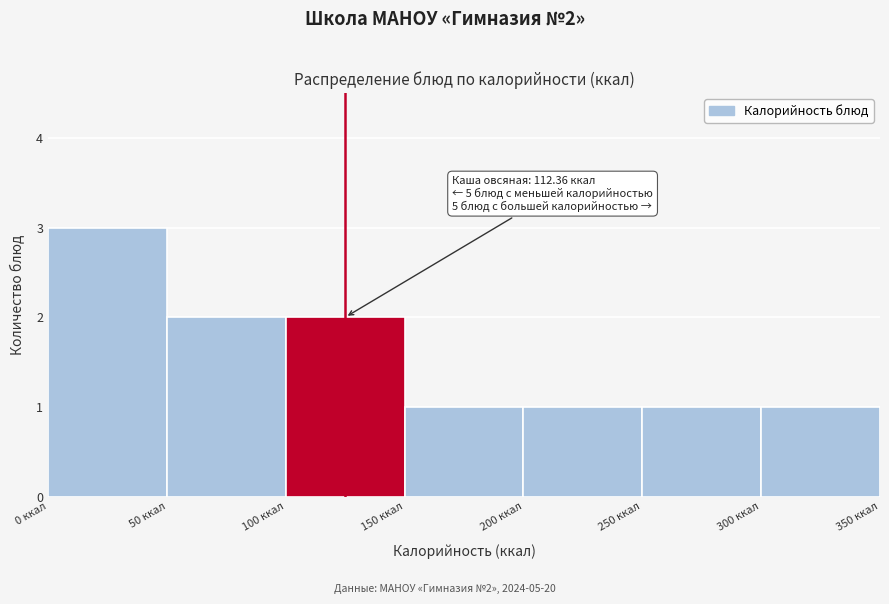

Which range on the x-axis has the tallest bar?

0 to 50